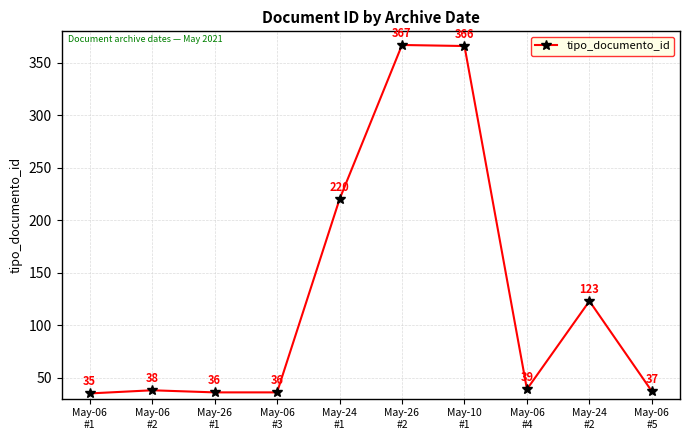

Approximately how many times larger is the value at May-26
#2 compared to May-10
#1?

1.0